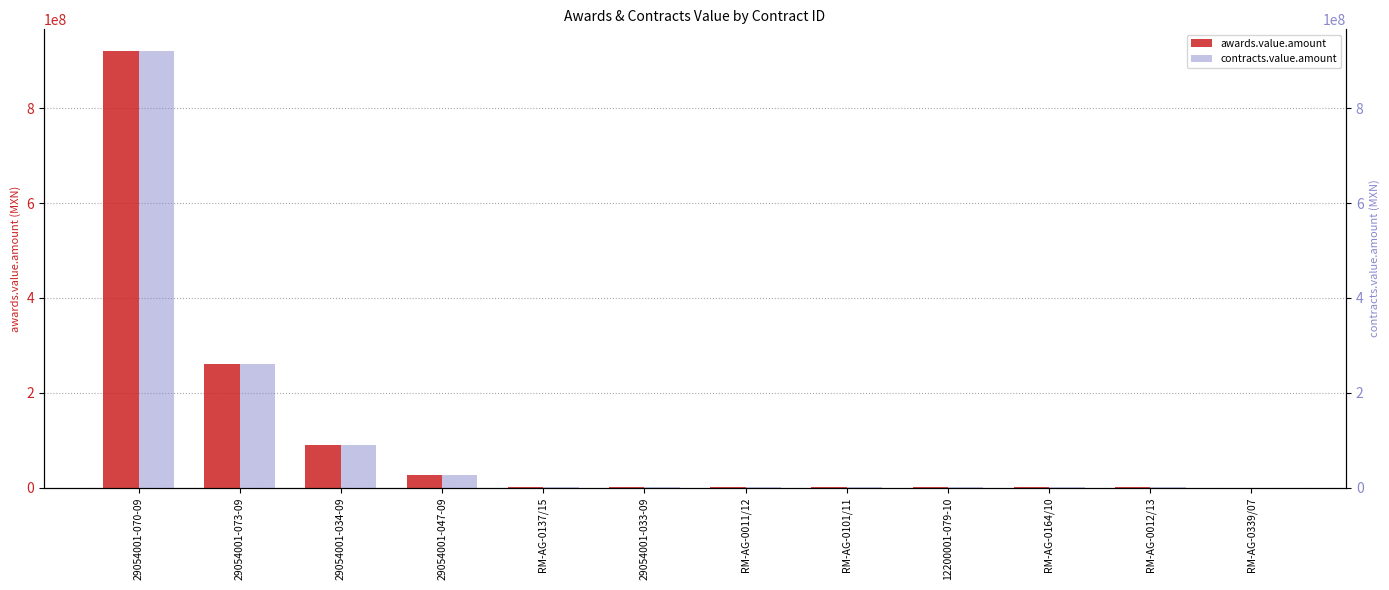

What is the label of the 9th bar from the right?

29054001-047-09